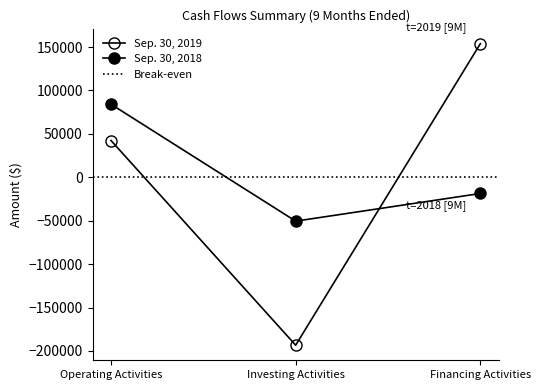

Is it true that Sep. 30, 2018 equals -50546 at Investing Activities?

True